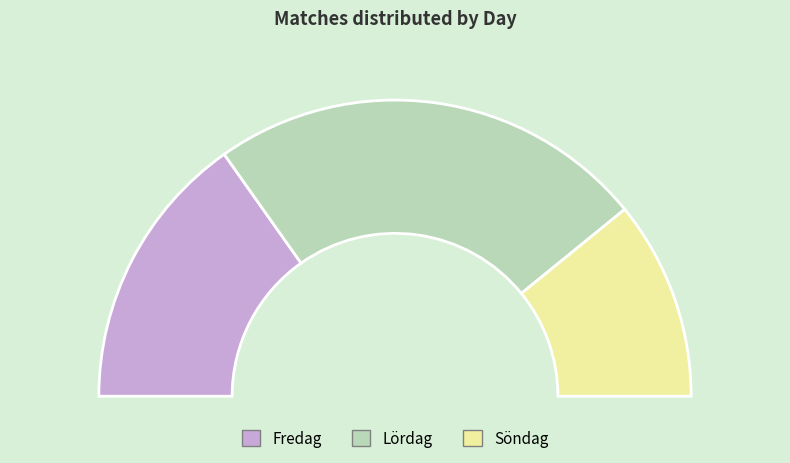

How many segments does this pie chart have?

3